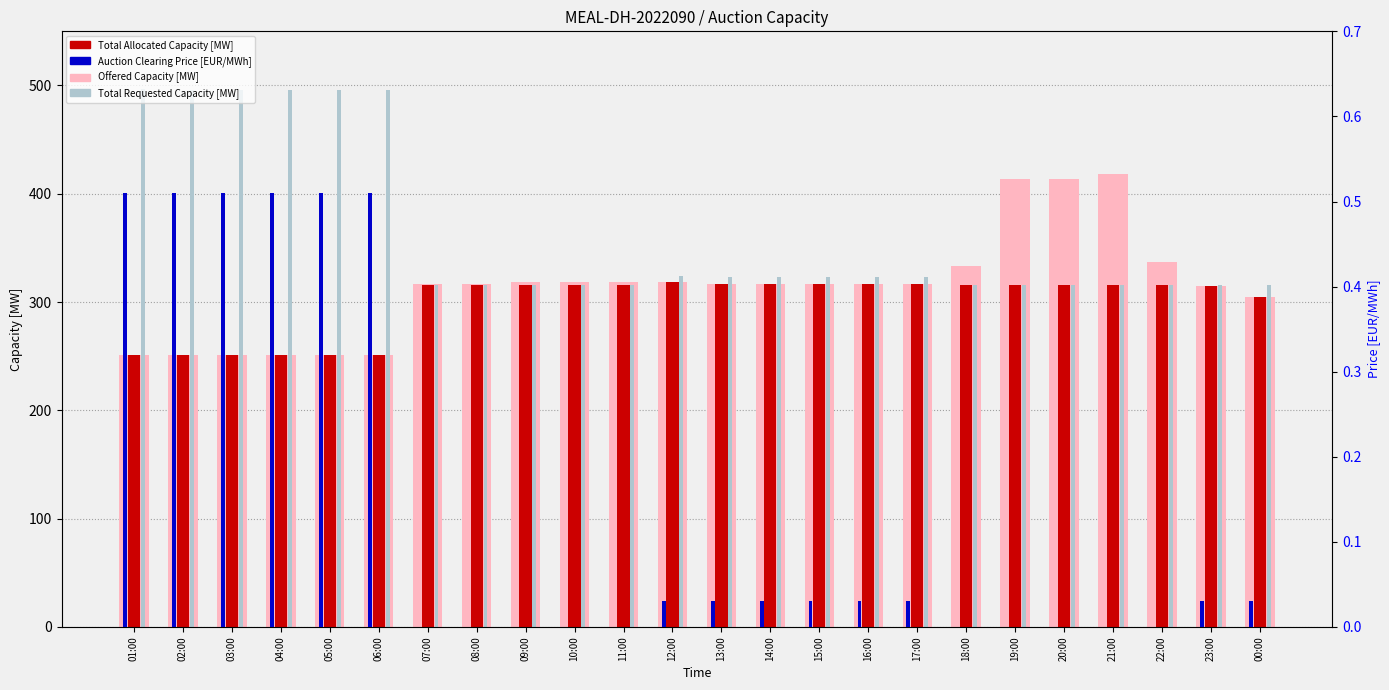

How many data points in Total Allocated Capacity [MW] are less than 316?

8